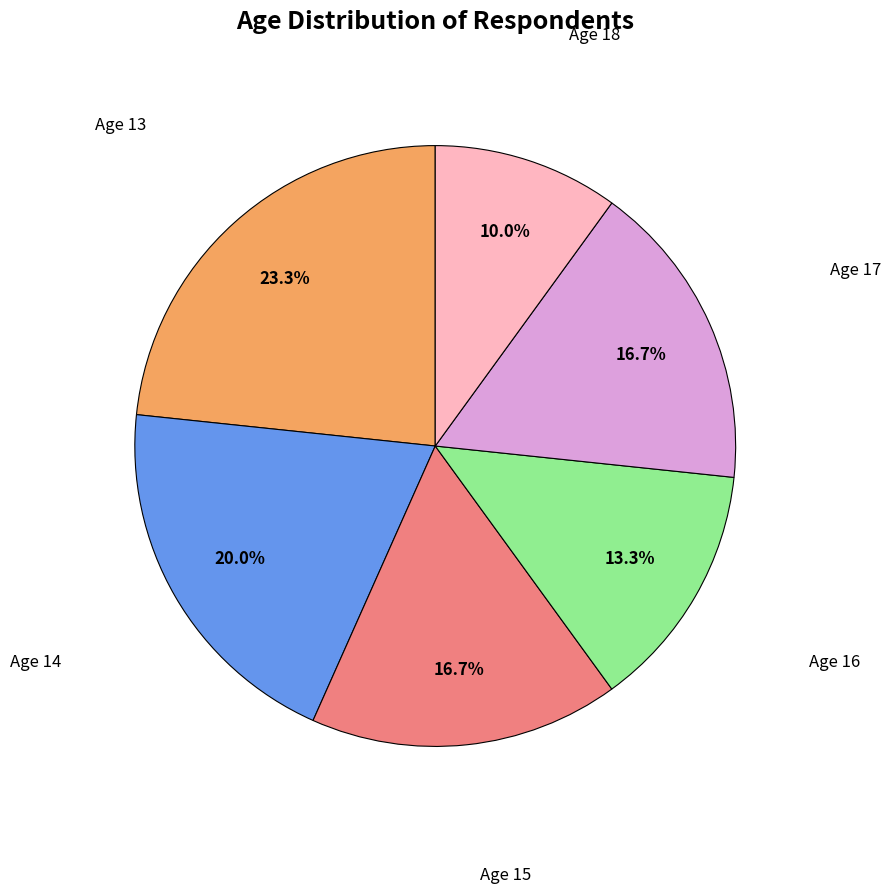

Is there any slice that represents more than half of the pie?

No